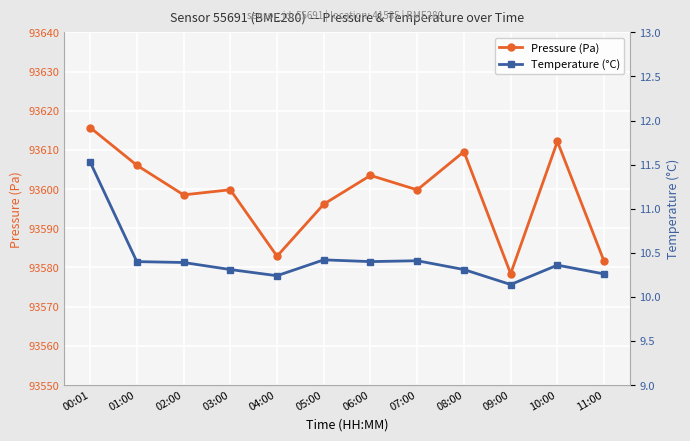

What is the minimum value shown in the chart?

10.1